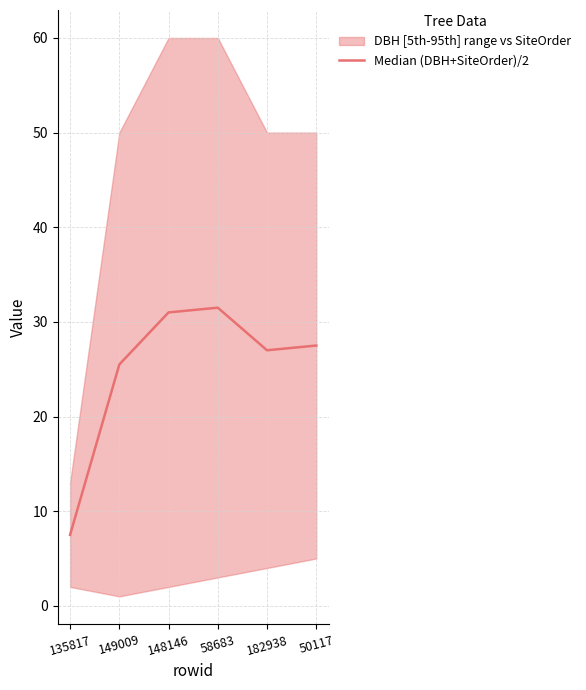

How many data points are above 27?

3